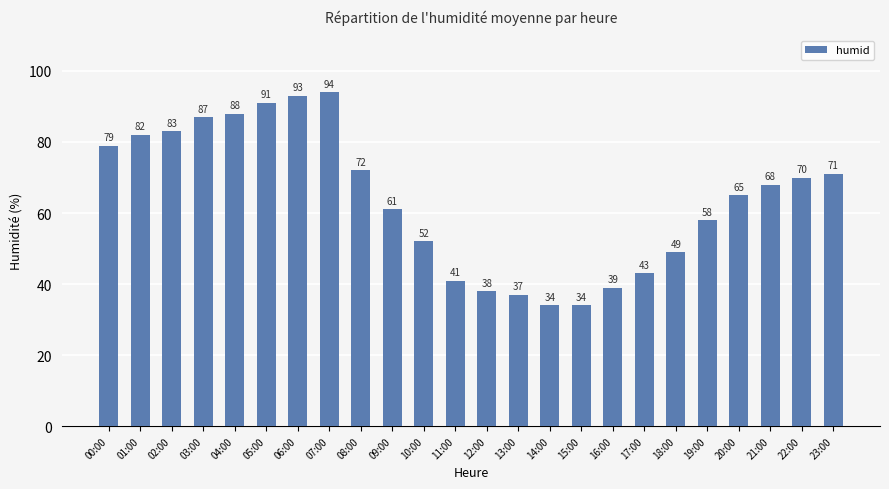

True or false: the data shows 34 at 14:00.

True